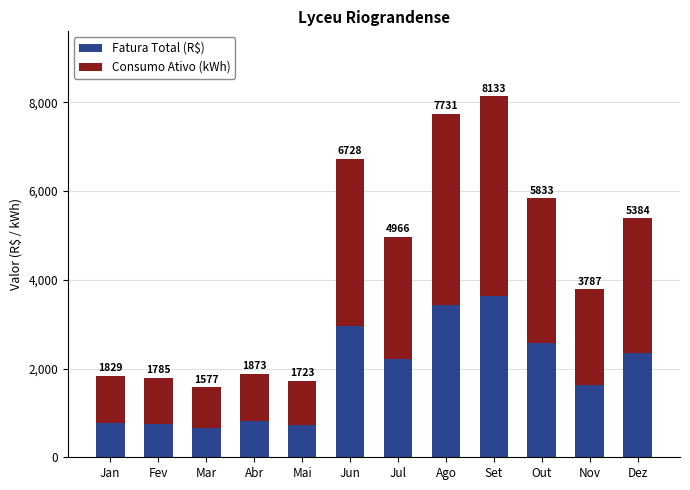

What is the label of the 11th bar from the right?

Fev